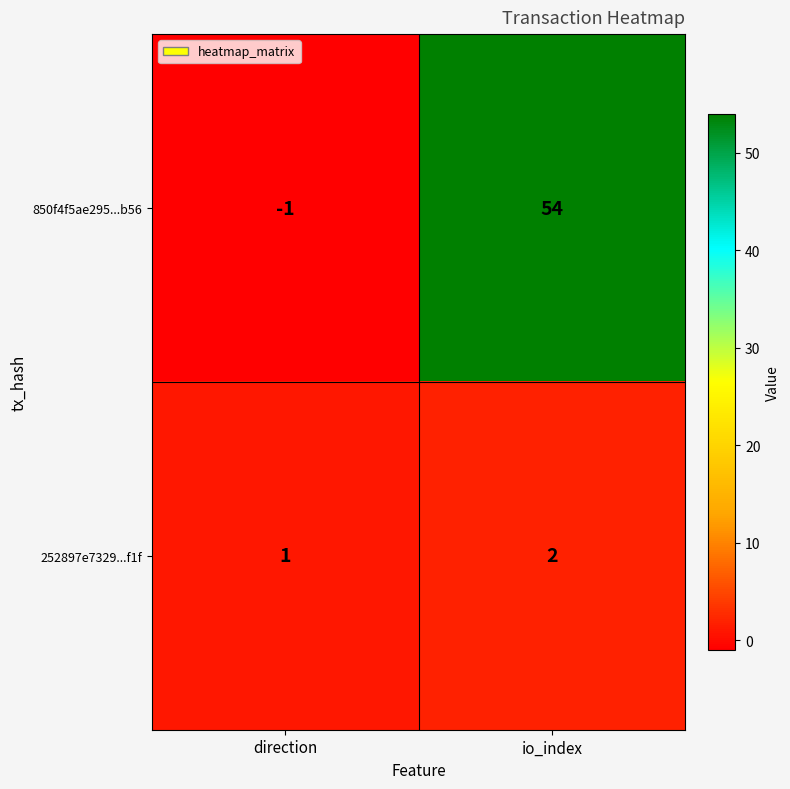

Which label corresponds to the smallest value in the chart?

direction